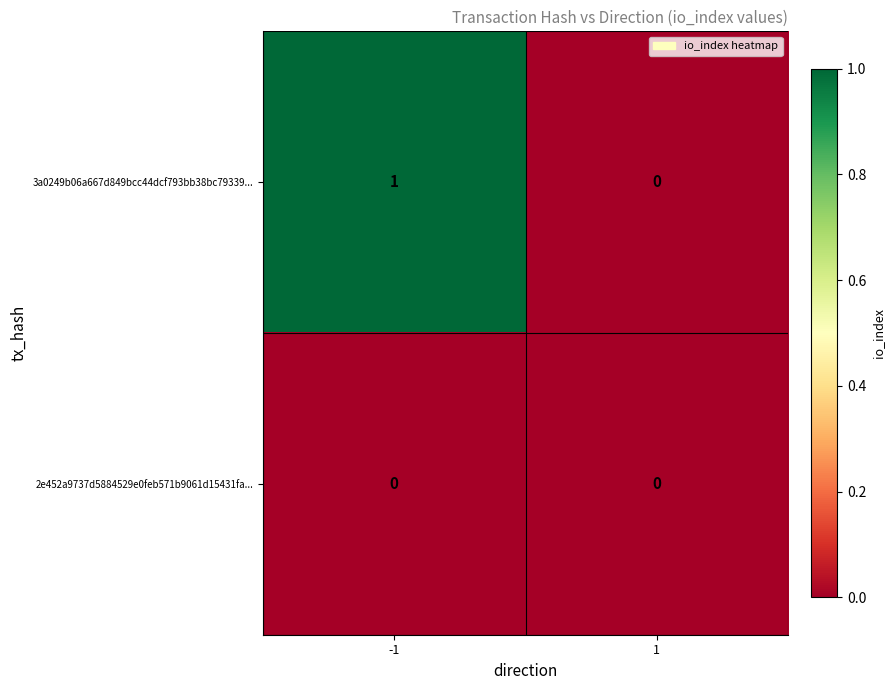

Which series has the widest spread of values?

3a0249b06a667d849bcc44dcf793bb38bc79339...